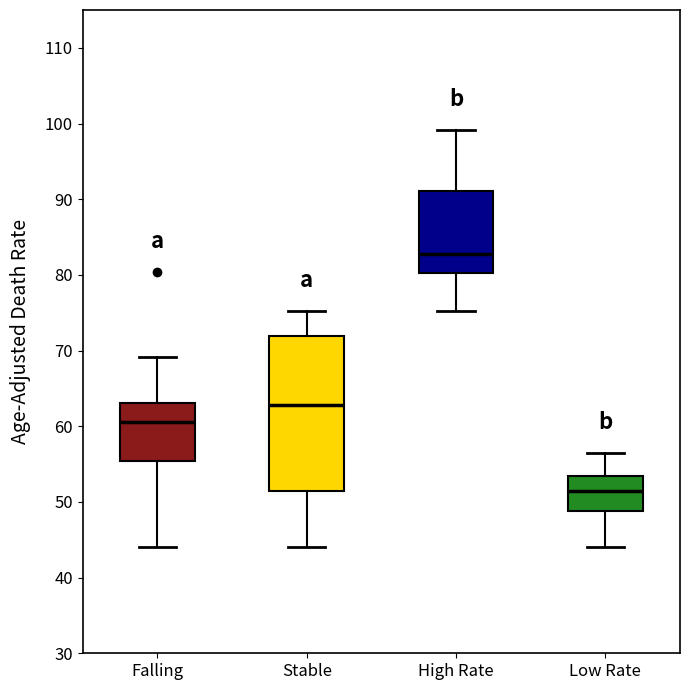

Where does the upper whisker of the box for Stable end on the y-axis? The values are not printed on the chart, so give them approximately, as read against the axis.

75